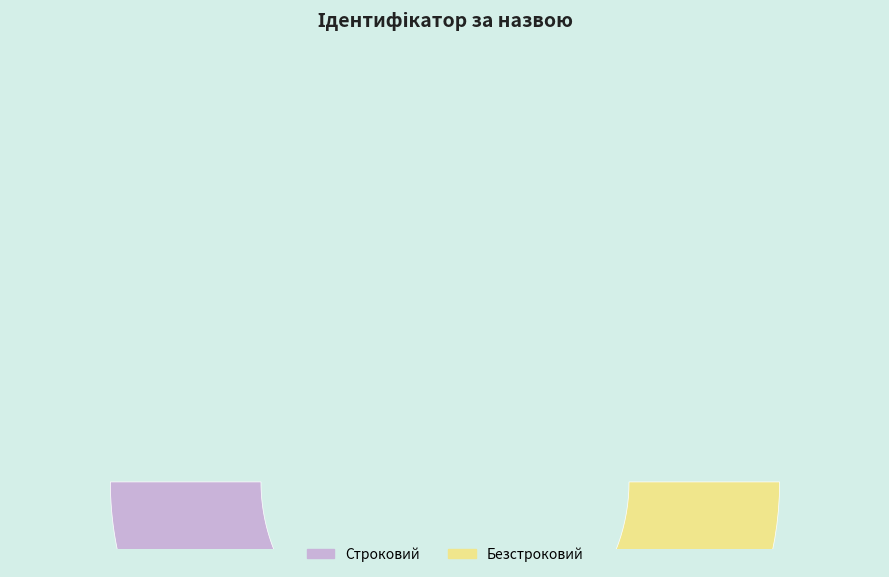

Which category has the smallest portion of the pie?

Строковий